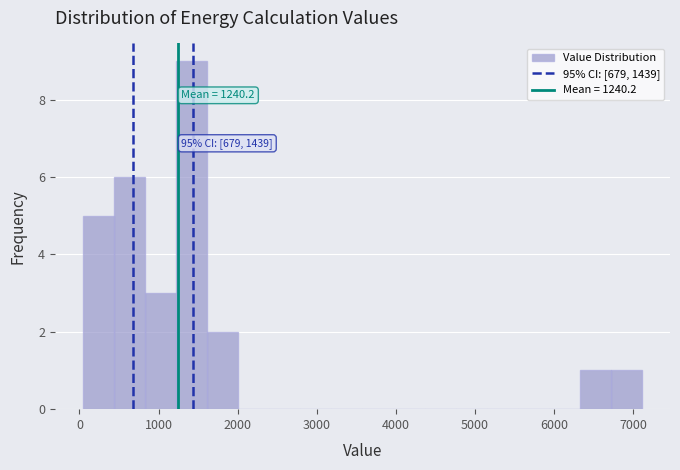

Read against the x-axis, roughly where is the centre of the tallest bar?

1400